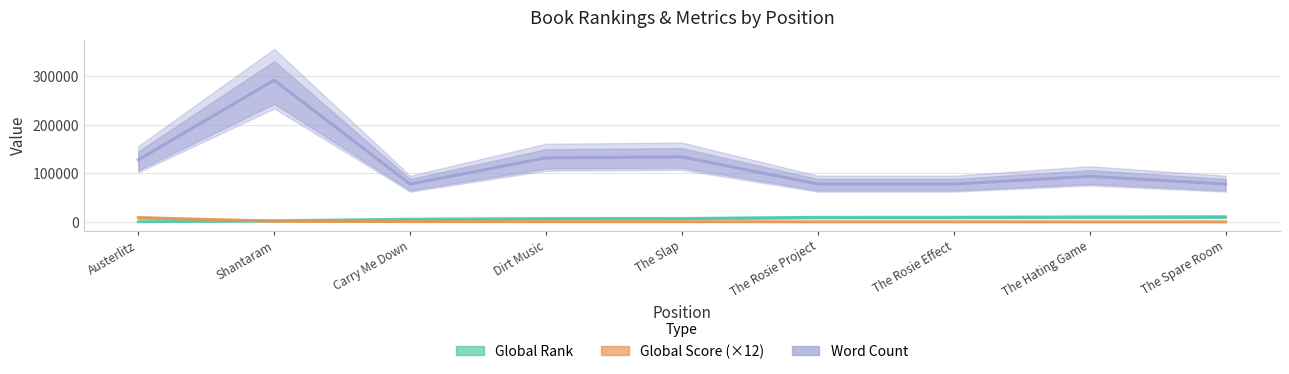

How many data points in Word Count are less than 94000?

4